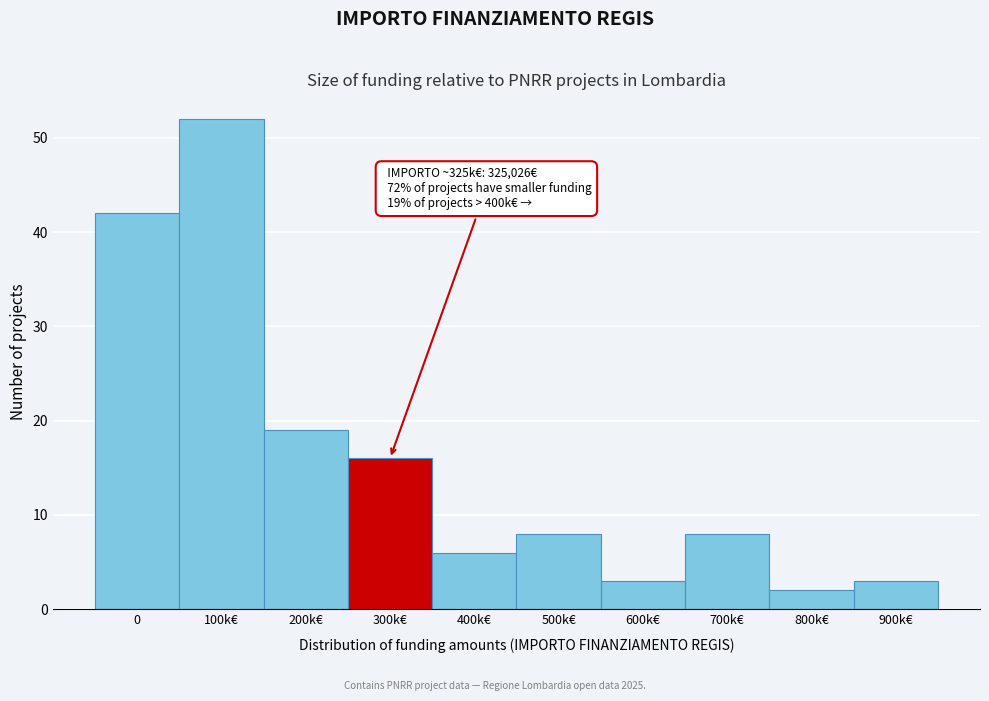

Reading right to left, list all the values displayed in this chart.

3	2	8	3	8	6	16	19	52	42